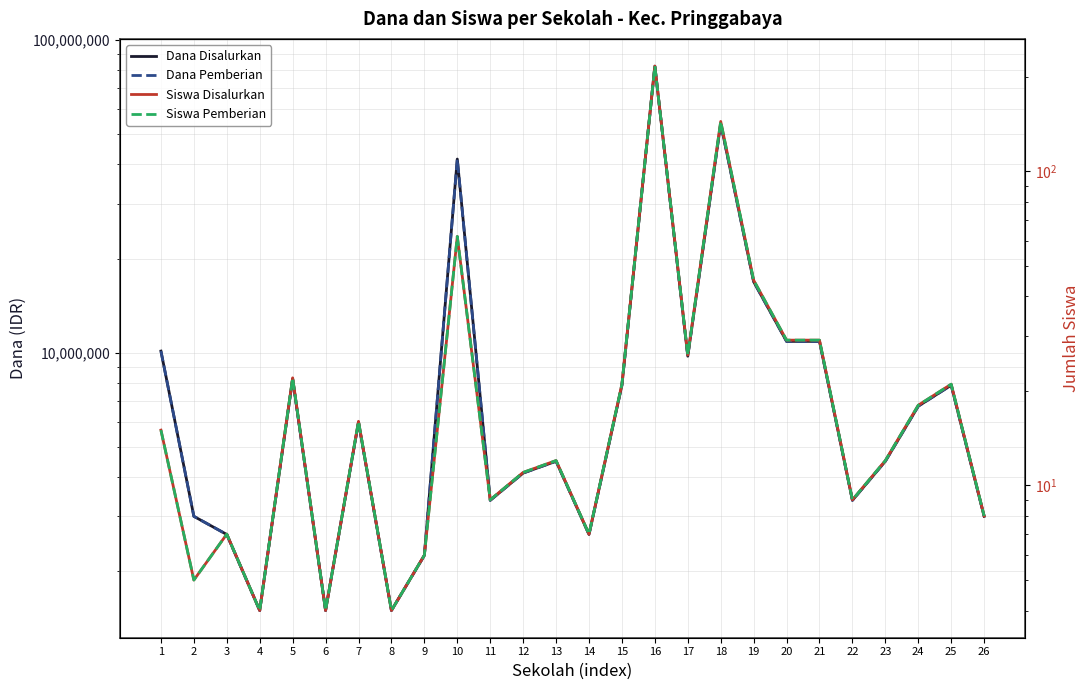

True or false: Dana Disalurkan has a value of 3000000 at 2.

True